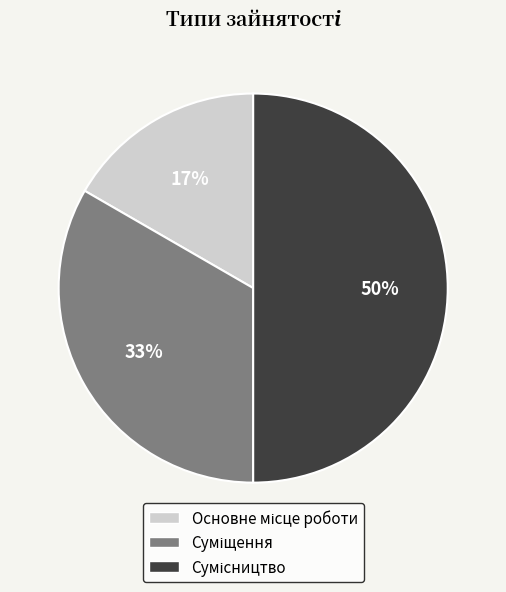

To the nearest percent, what is the difference between the largest and smallest slice percentages?

33%